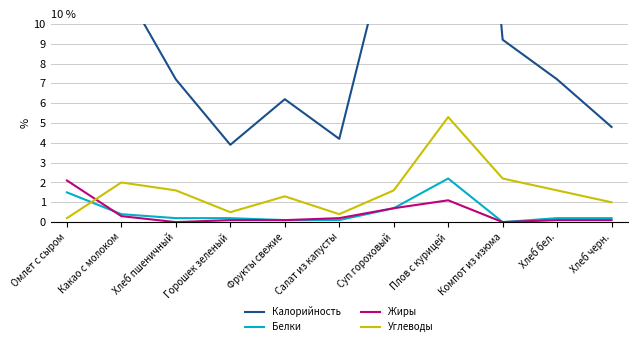

Rank the series by their maximum value, from highest to lowest.

Калорийность, Углеводы, Белки, Жиры